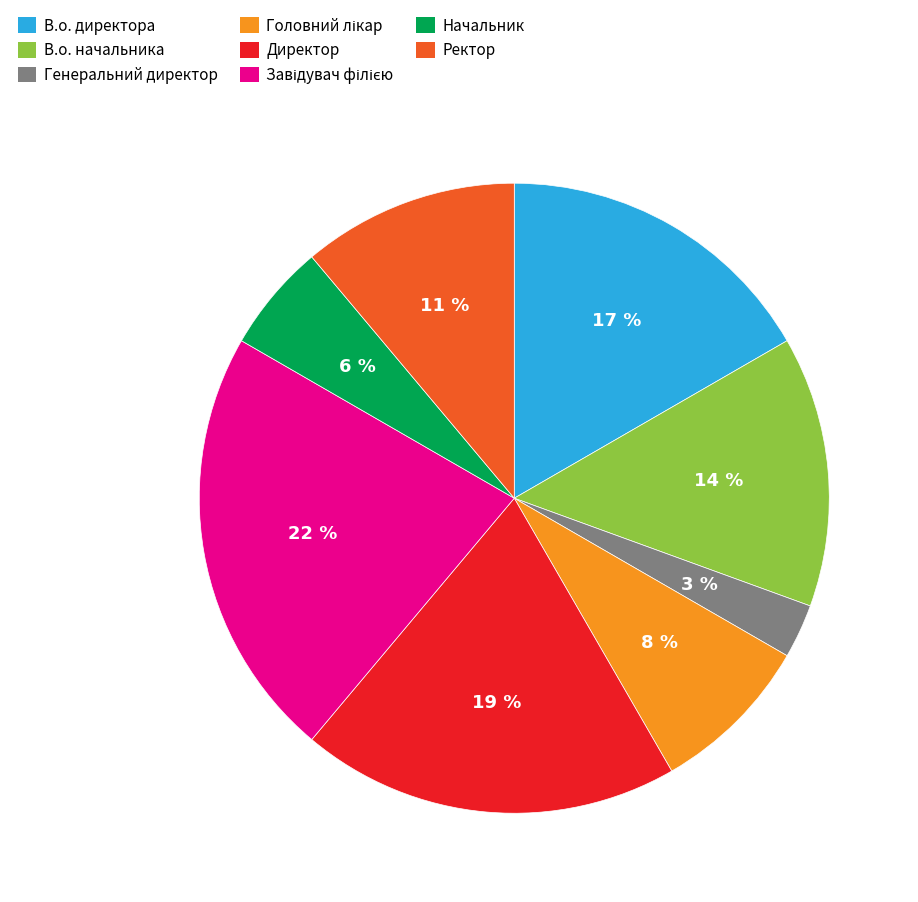

Is it true that Ректор is 11% of the pie?

True